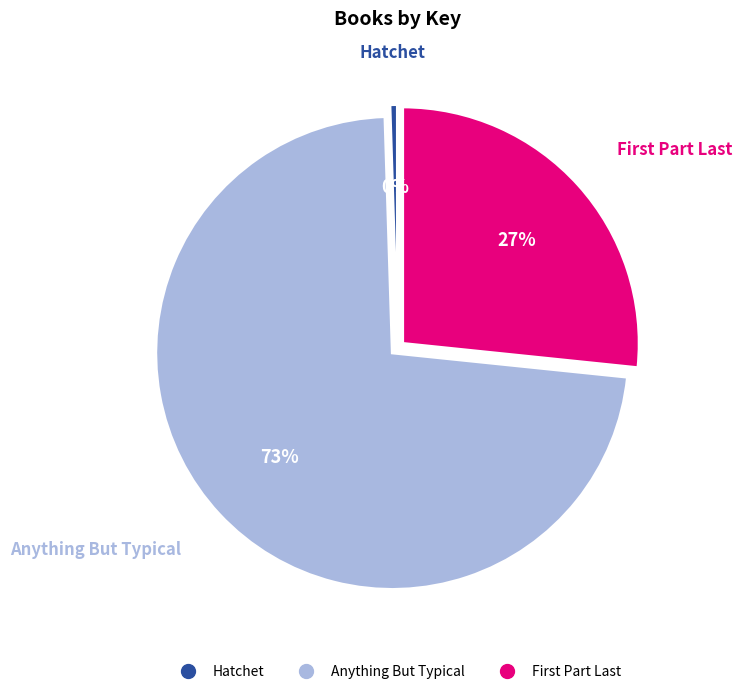

Does Anything But Typical account for over 50% of the chart?

Yes